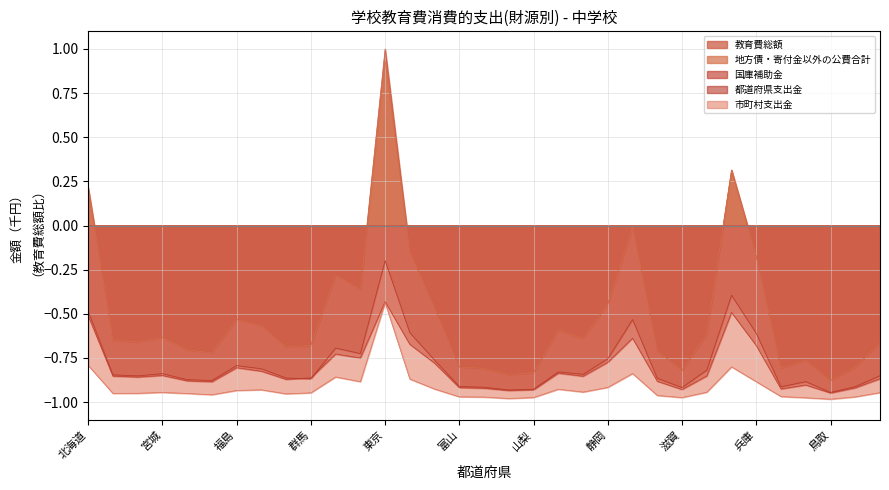

What is the smallest value displayed?

-1.0